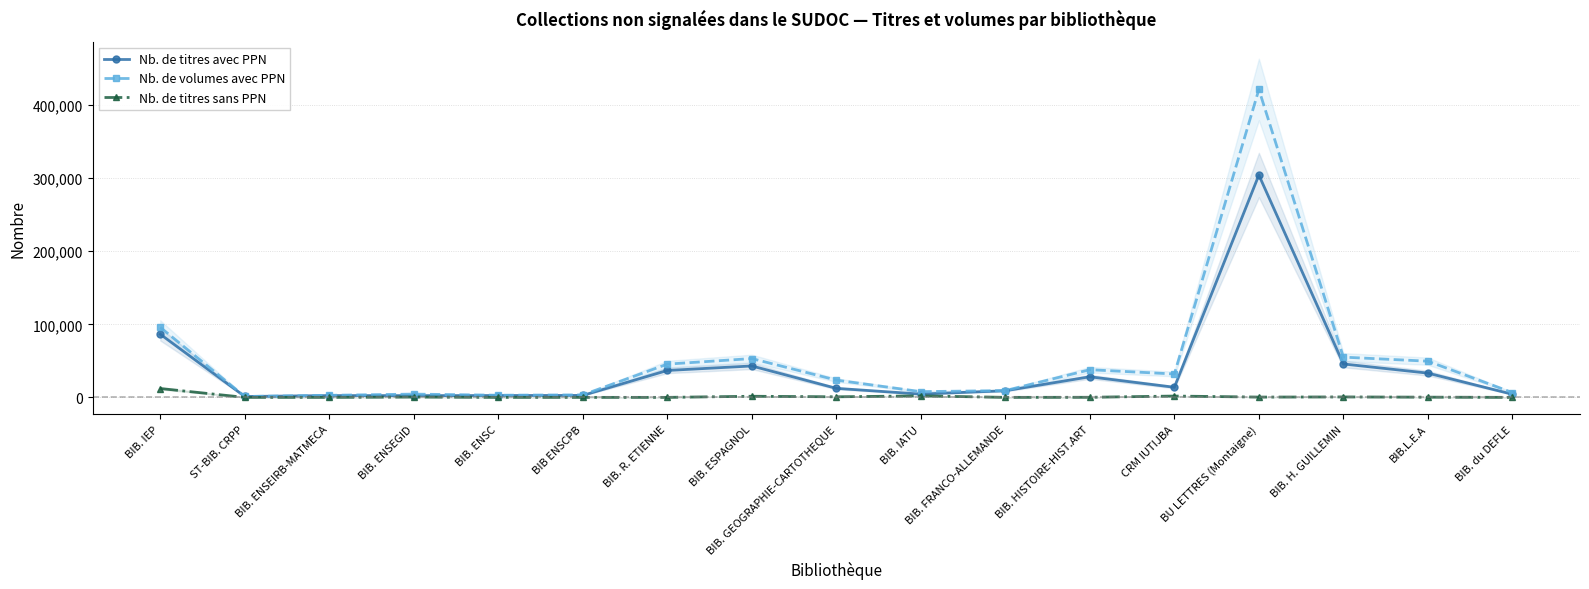

Between BIB. ESPAGNOL and BIB. IATU, which is larger?

BIB. ESPAGNOL